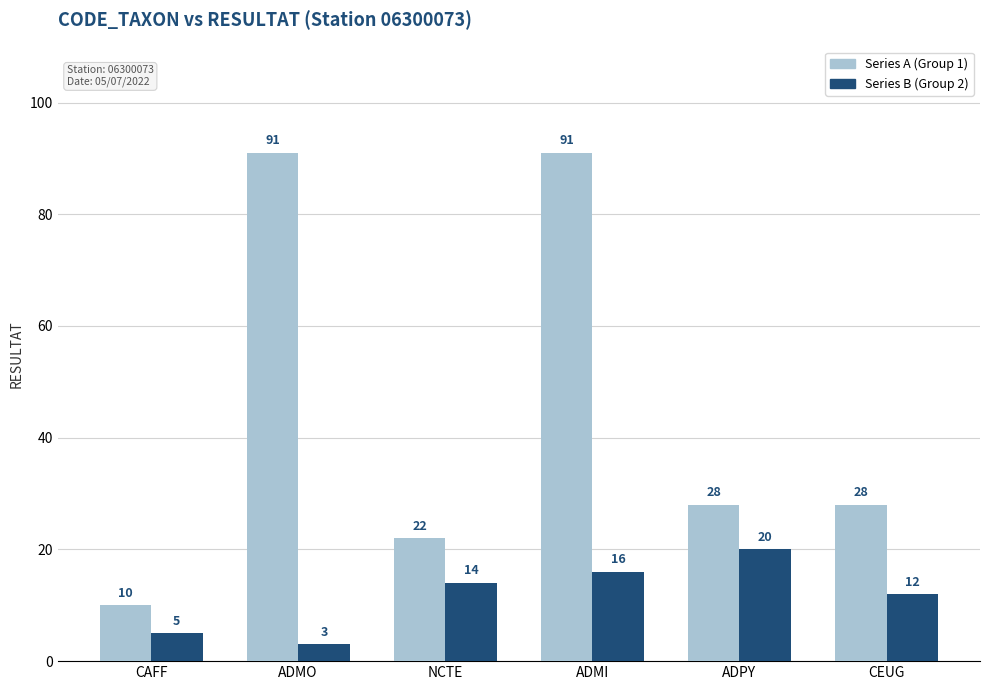

What is the label of the 4th bar from the left?

ADMI